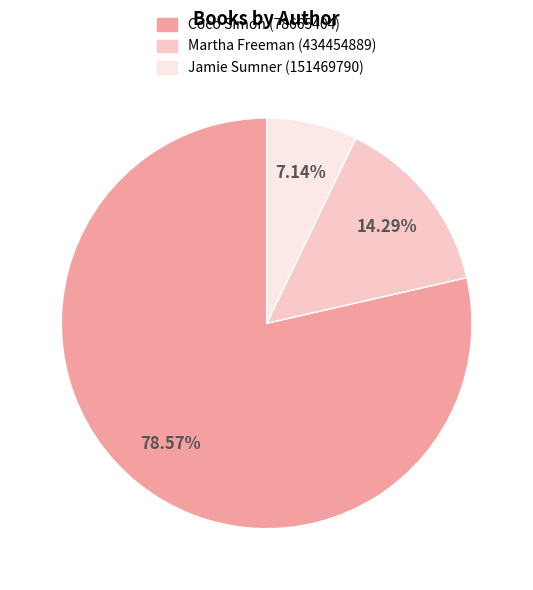

Which slice is the largest?

Coco Simon (78665404)